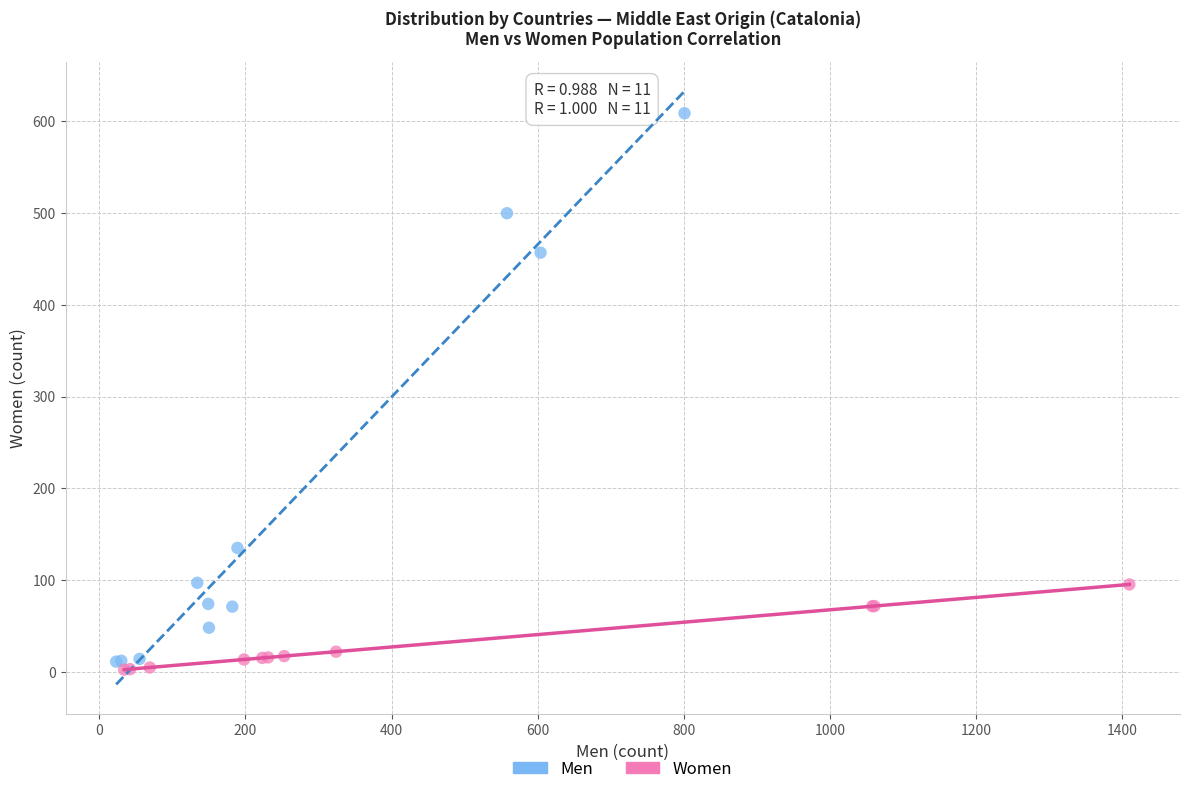

Which series contains the highest Y value?

Men